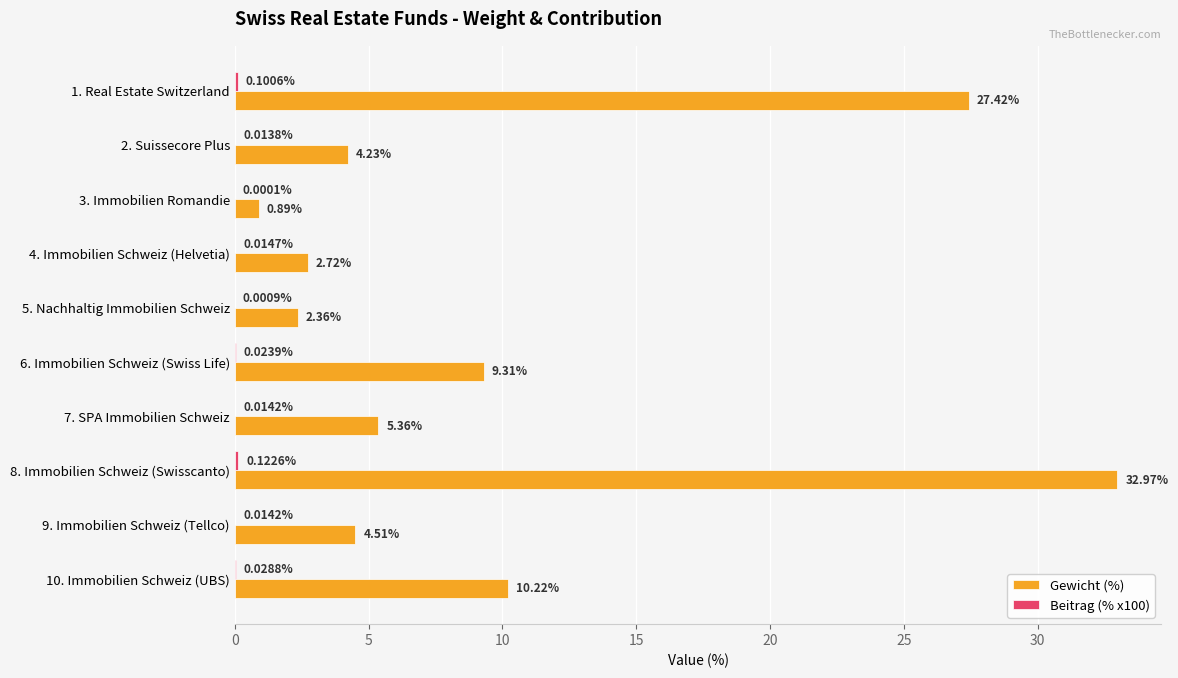

Which series changed the most between 1. Real Estate Switzerland and 7. SPA Immobilien Schweiz?

Gewicht (%)